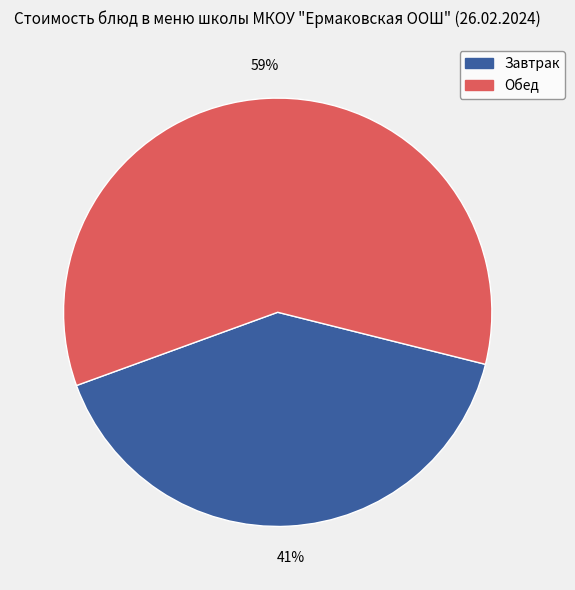

To the nearest percent, what is the combined percentage of Завтрак and Обед?

100%